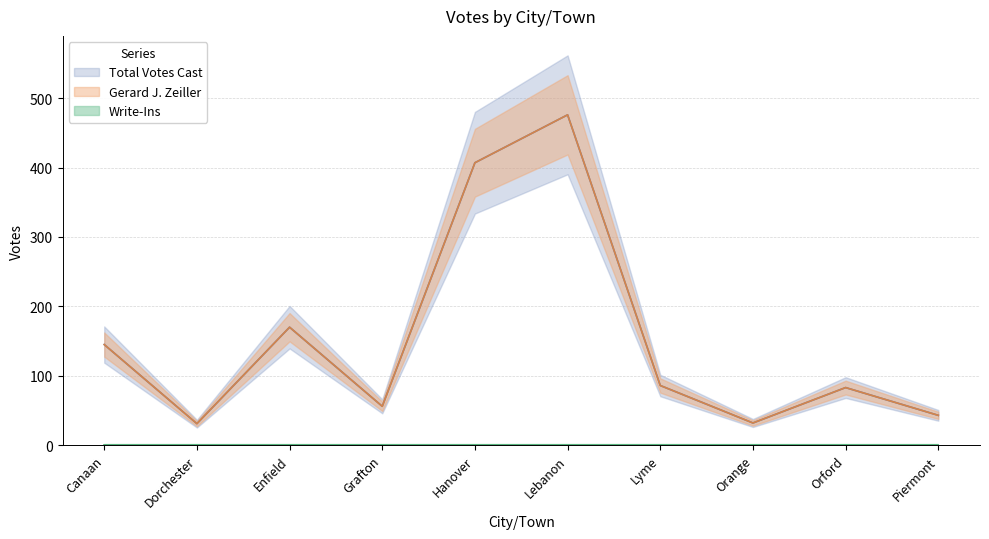

Reading left to right, extract all data points from this chart.

Total Votes Cast: 145	31	170	56	407	476	86	32	83	43
Gerard J. Zeiller: 145	31	170	56	407	476	86	32	83	43